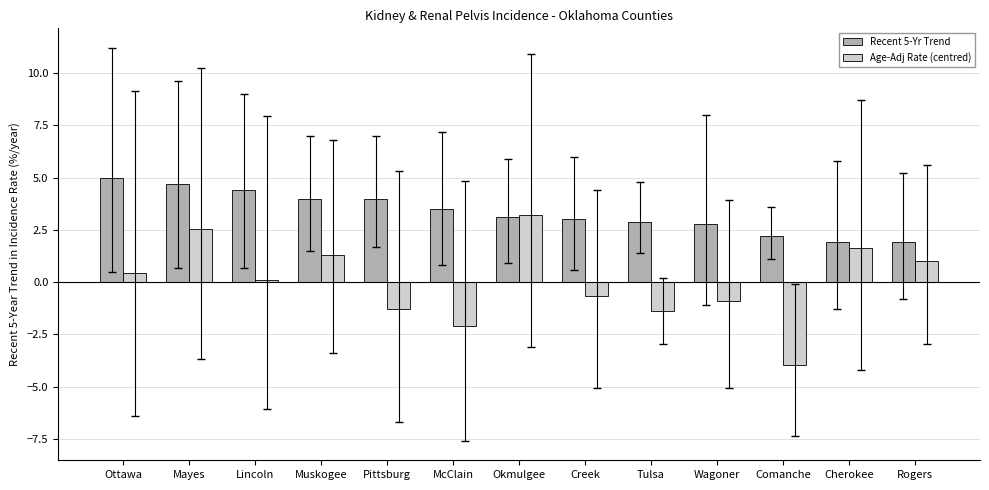

Is the value of Age-Adj Rate (centred) at Lincoln greater than the value of Recent 5-Yr Trend at Muskogee?

No